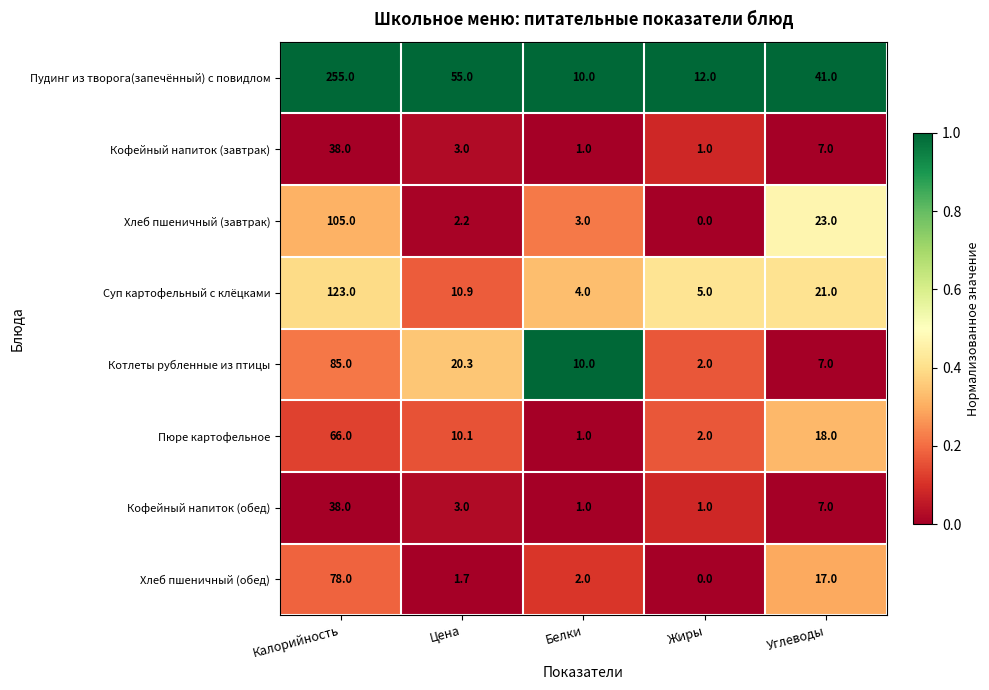

What is the difference between the highest and lowest values at Жиры?

12.0